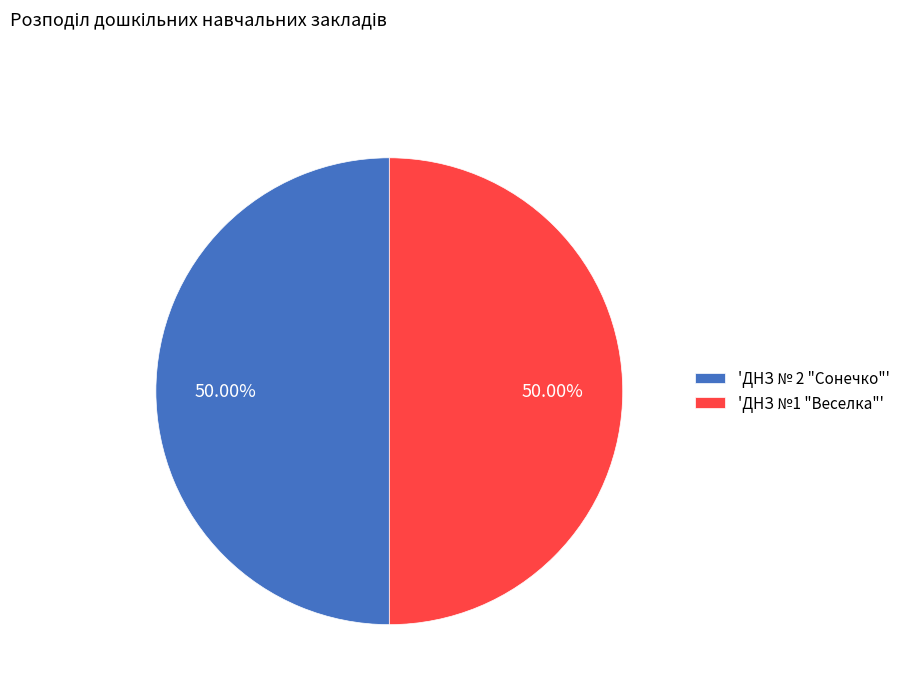

Approximately how many times larger is the value at 'ДНЗ №1 "Веселка"' compared to 'ДНЗ № 2 "Сонечко"'?

1.0